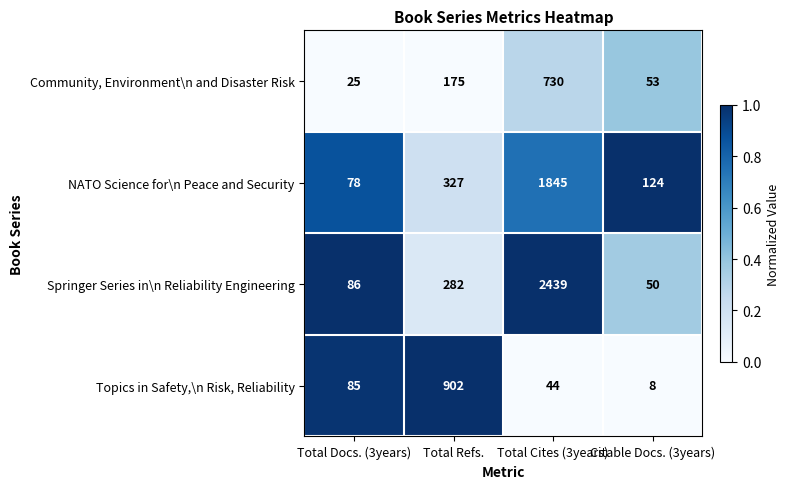

What is the sum of the Topics in Safety,\n Risk, Reliability values at Citable Docs. (3years) and Total Docs. (3years)?

93